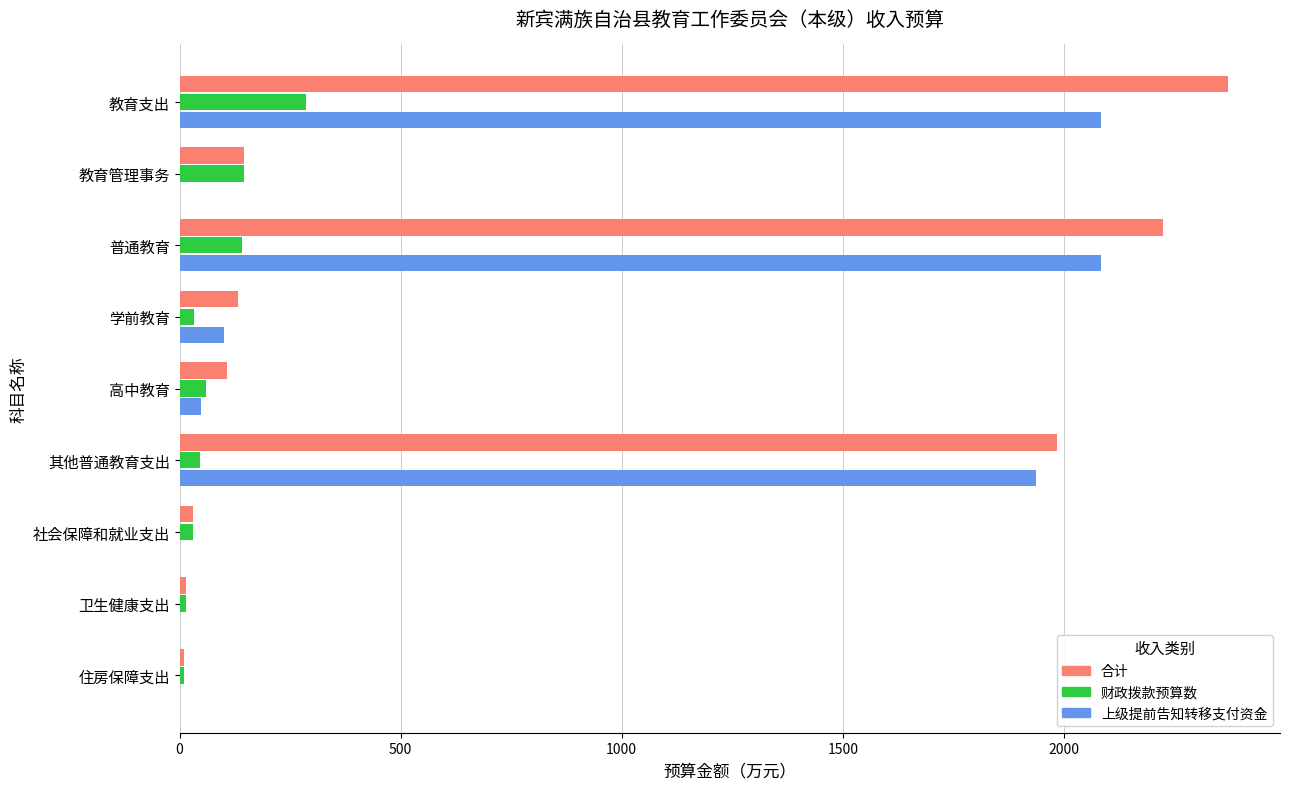

What is the greatest value displayed?

2370.3